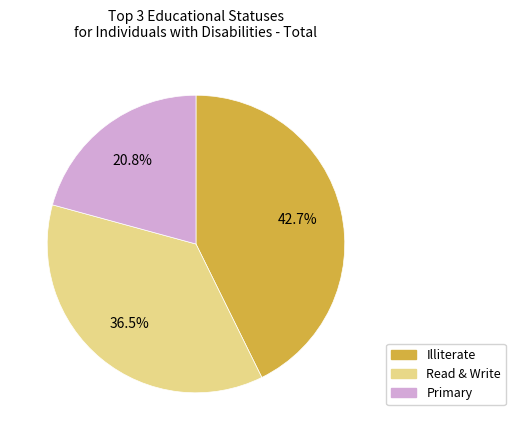

Is there any slice that represents more than half of the pie?

No